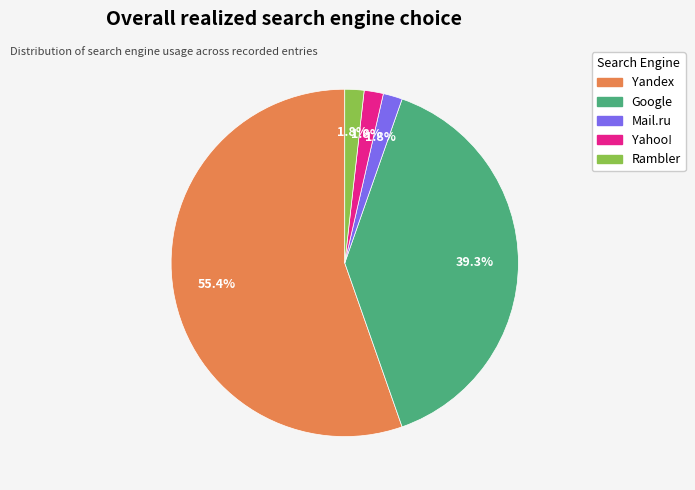

Does any single category account for the majority?

Yes